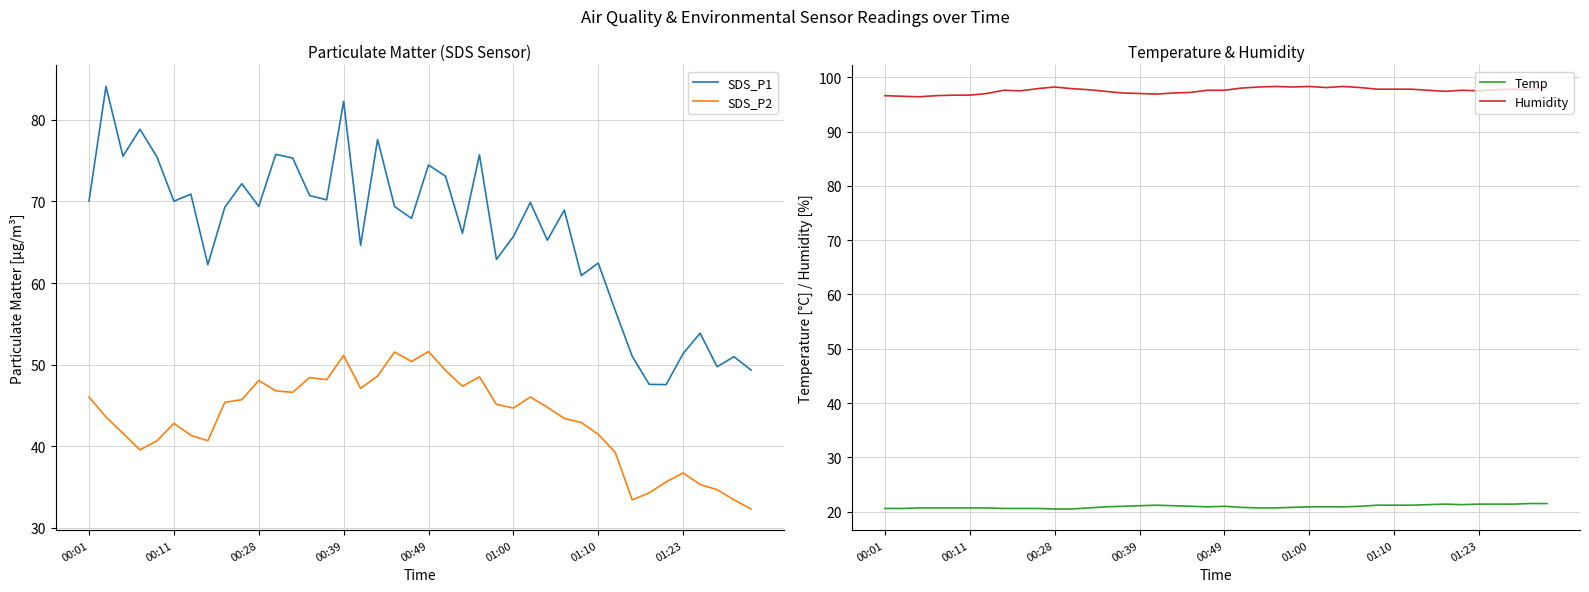

How many categories are shown in the chart?

40